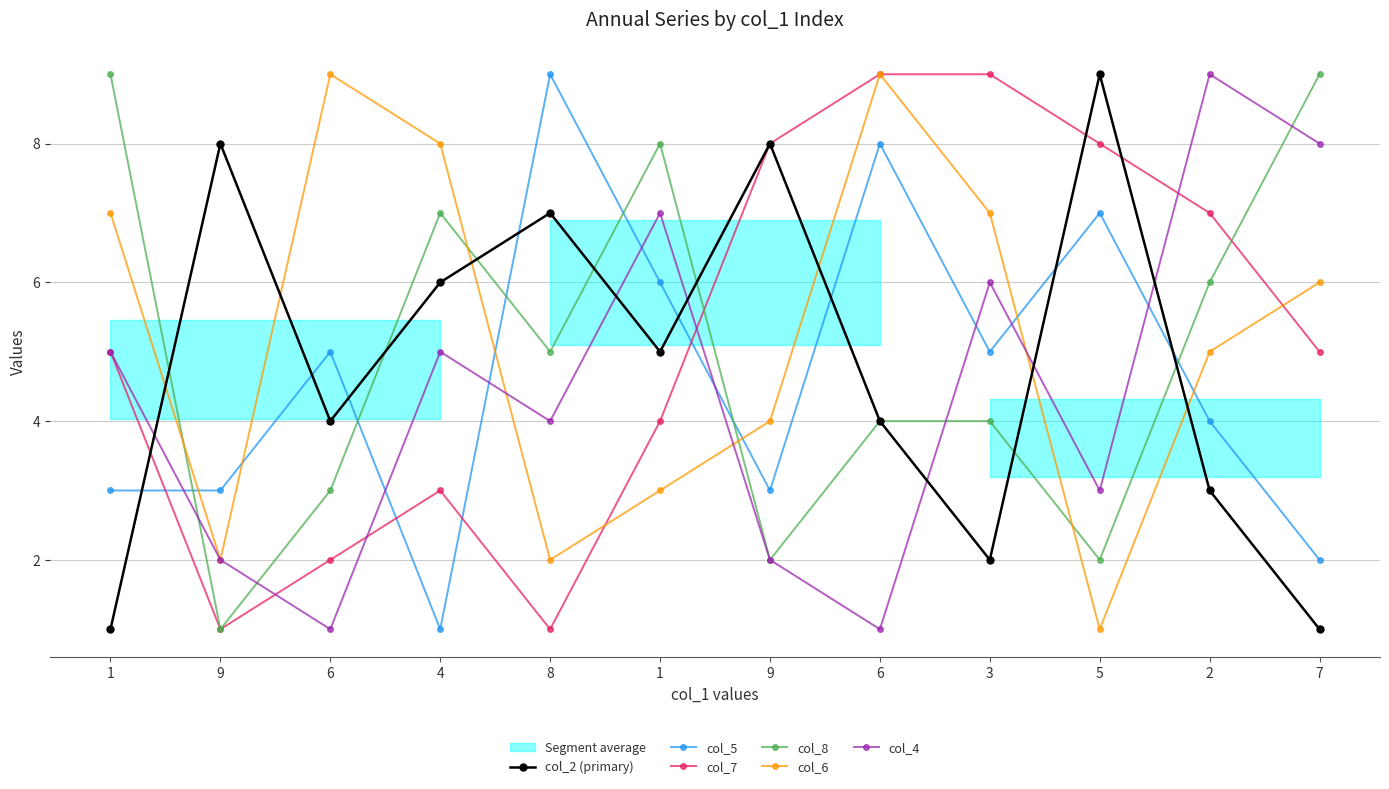

Between which two adjacent categories do col_7 and col_2 (primary) first intersect?

1 and 9